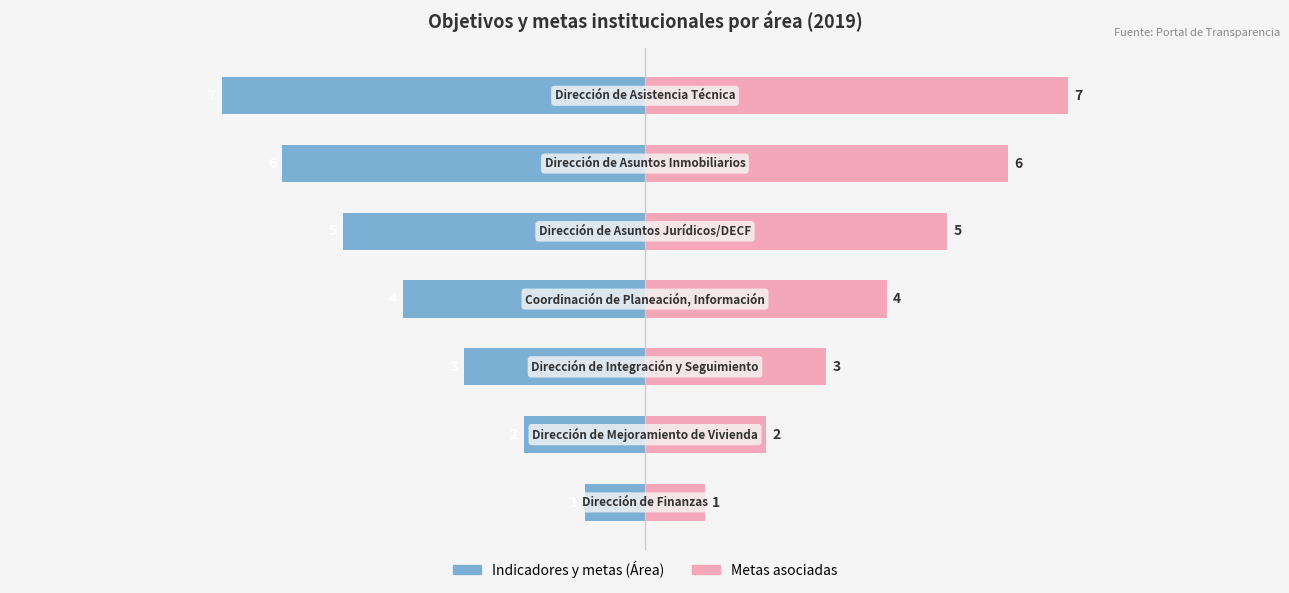

What is the difference between the second highest and minimum values in the Metas asociadas series?

5